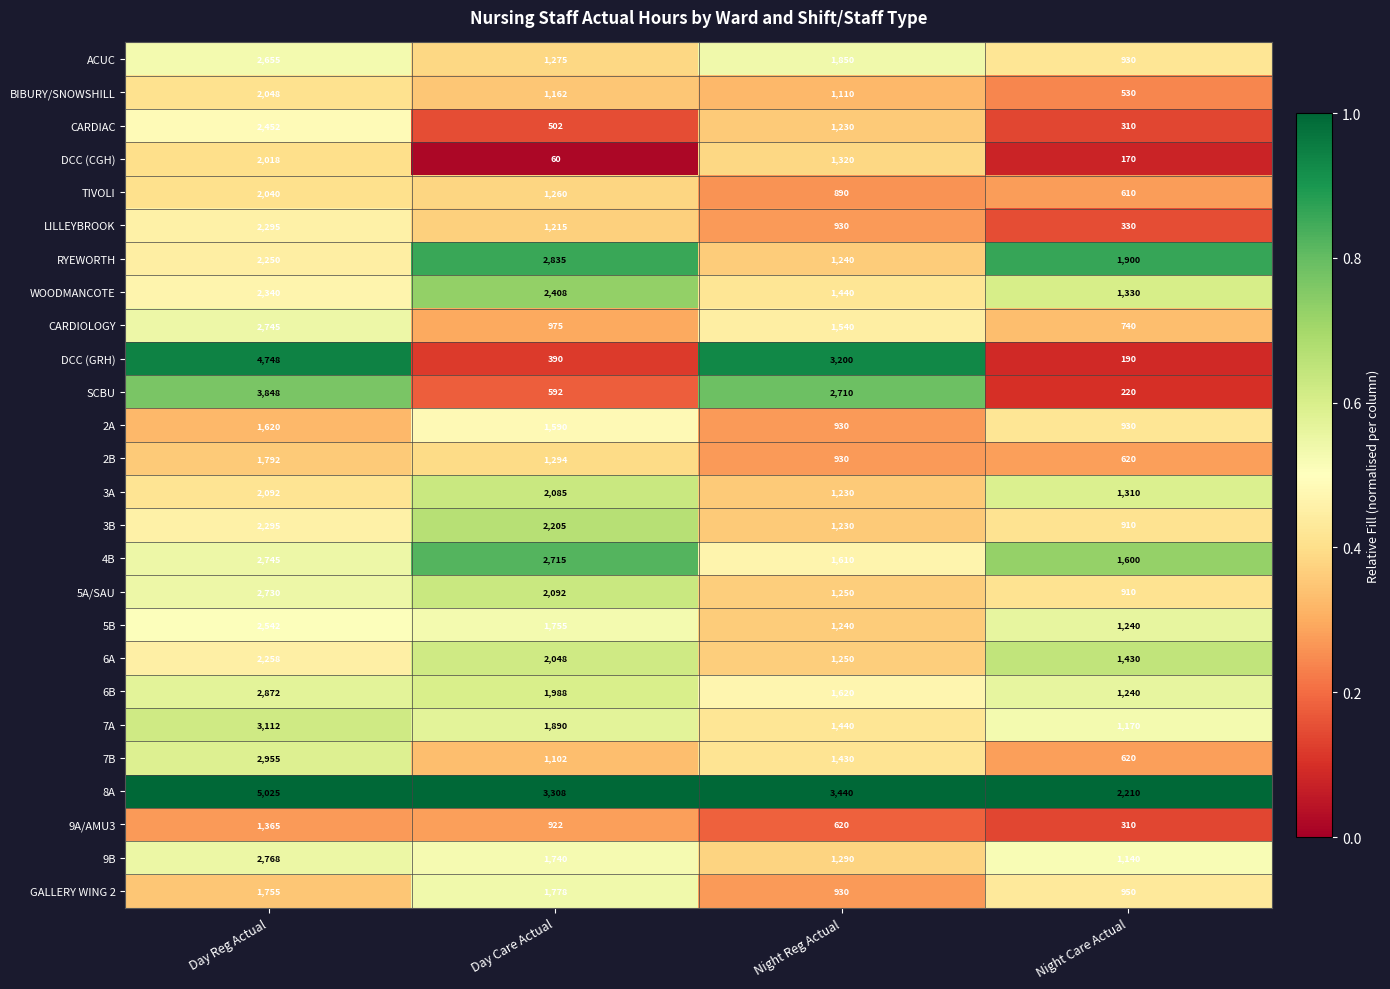

Rank the series at Day Care Actual from lowest to highest value.

DCC (CGH), DCC (GRH), CARDIAC, SCBU, 9A/AMU3, CARDIOLOGY, 7B, BIBURY/SNOWSHILL, LILLEYBROOK, TIVOLI, ACUC, 2B, 2A, 9B, 5B, GALLERY WING 2, 7A, 6B, 6A, 3A, 5A/SAU, 3B, WOODMANCOTE, 4B, RYEWORTH, 8A